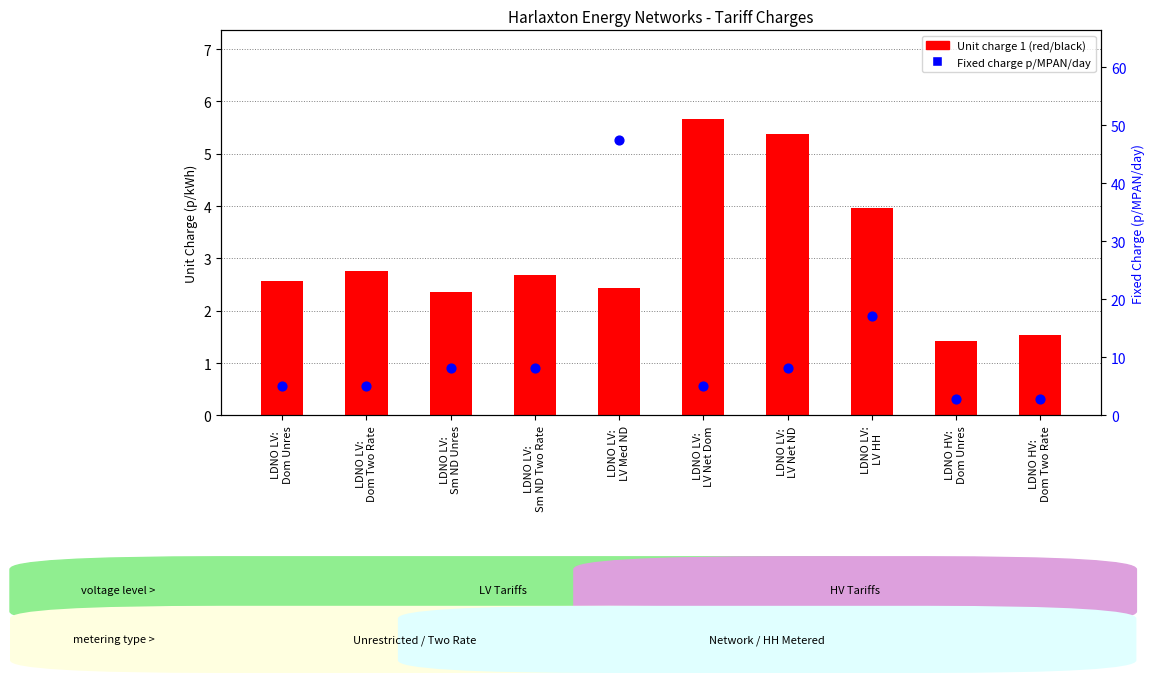

Which series reaches the maximum Y coordinate?

Fixed charge p/MPAN/day